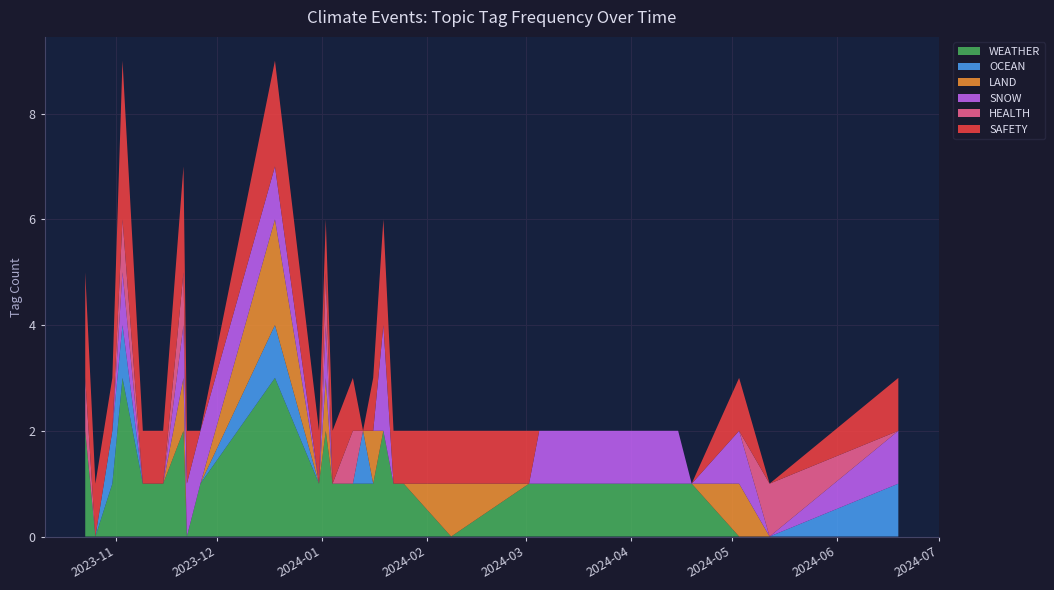

Reading left to right, transcribe all the data shown in this chart.

WEATHER: 2	0	1	3	1	1	1	2	0	1	3	1	2	1	1	1	1	2	1	1	0	1	1	1	1	1	0	0	0
OCEAN: 0	0	1	1	0	0	0	0	0	0	1	0	0	0	0	1	0	0	0	0	0	0	0	0	0	0	0	0	1
LAND: 0	0	0	0	0	0	0	1	0	0	2	0	1	0	0	0	1	0	0	0	1	0	0	0	0	0	1	0	0
SNOW: 0	0	0	1	0	0	0	1	1	1	1	0	1	0	0	0	0	2	0	0	0	0	1	1	1	0	1	0	1
HEALTH: 1	0	0	1	0	0	0	1	0	0	0	0	1	0	1	0	0	0	0	0	0	0	0	0	0	0	0	1	0
SAFETY: 2	1	1	3	1	1	1	2	1	0	2	1	1	1	1	0	1	2	1	1	1	1	0	0	0	0	1	0	1